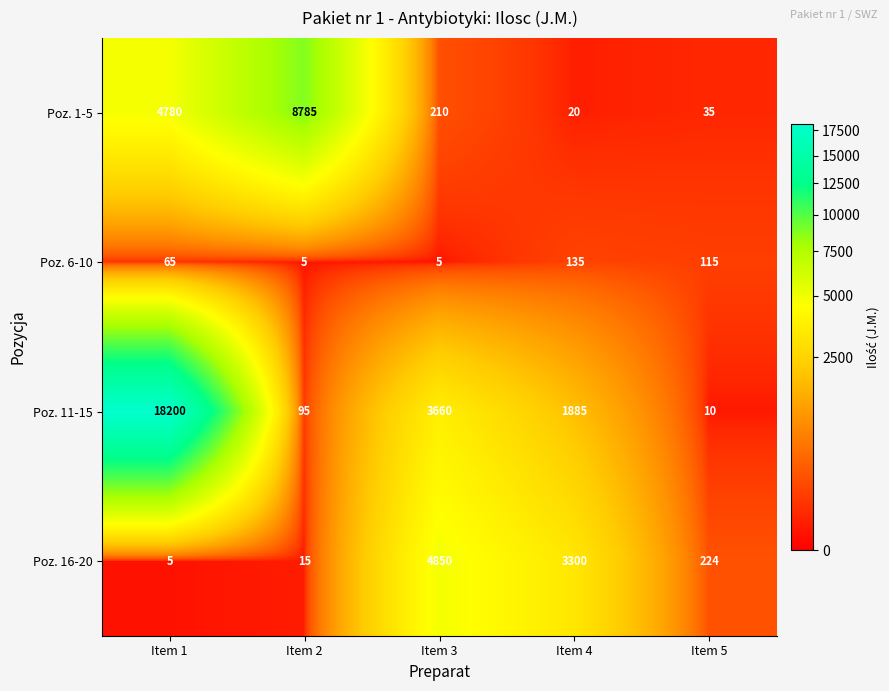

Between Item 2 and Item 3, which series saw the biggest shift?

Poz. 1-5